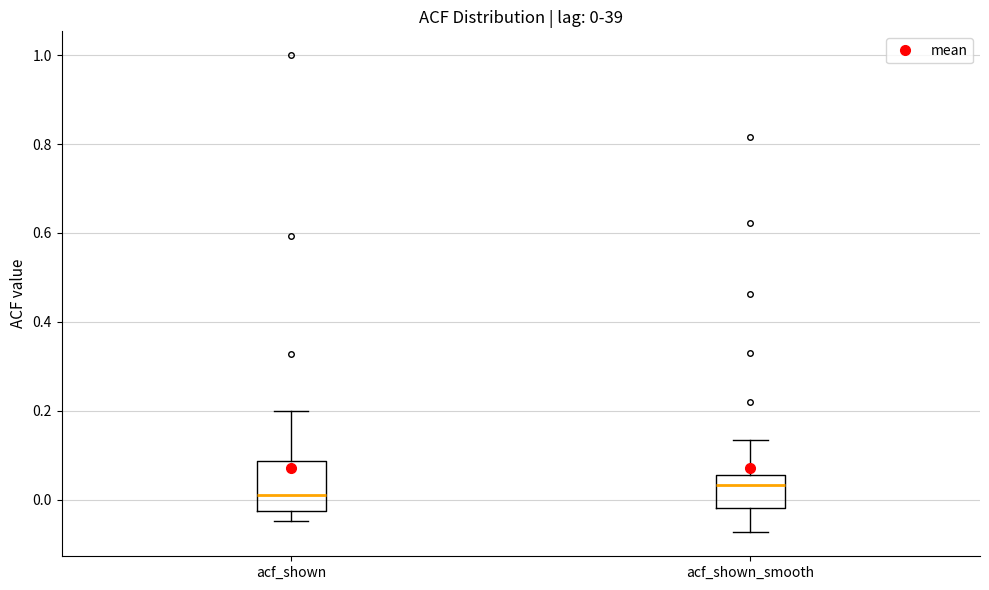

Comparing the boxes themselves (not the whiskers), which one is the tallest?

acf_shown